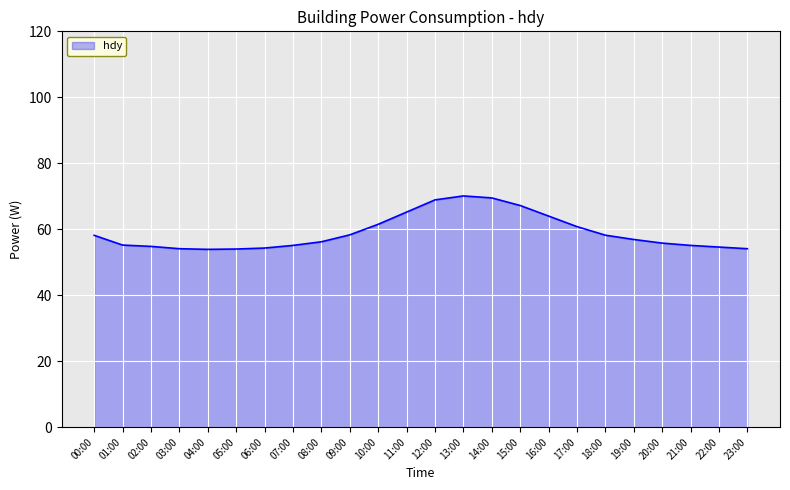

What position from the right is 21:00?

3